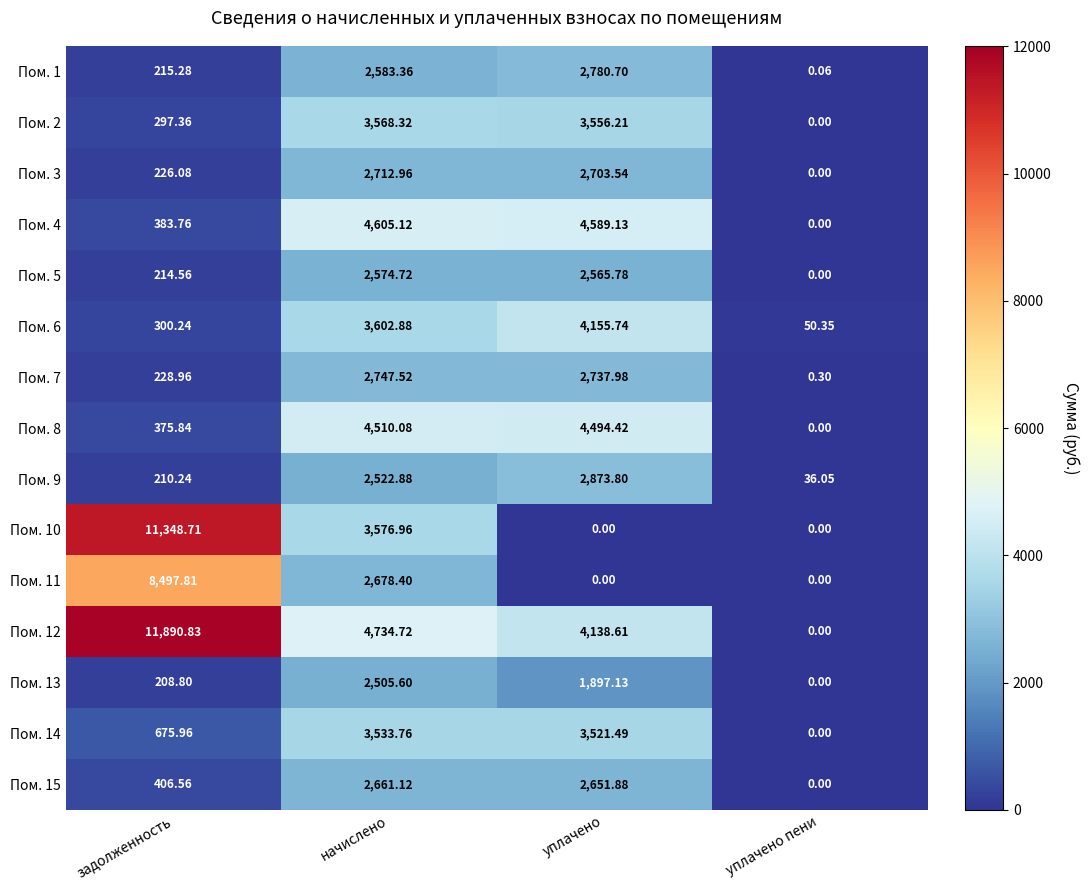

Is the value of Пом. 8 at начислено greater than the value of Пом. 3 at задолженность?

Yes